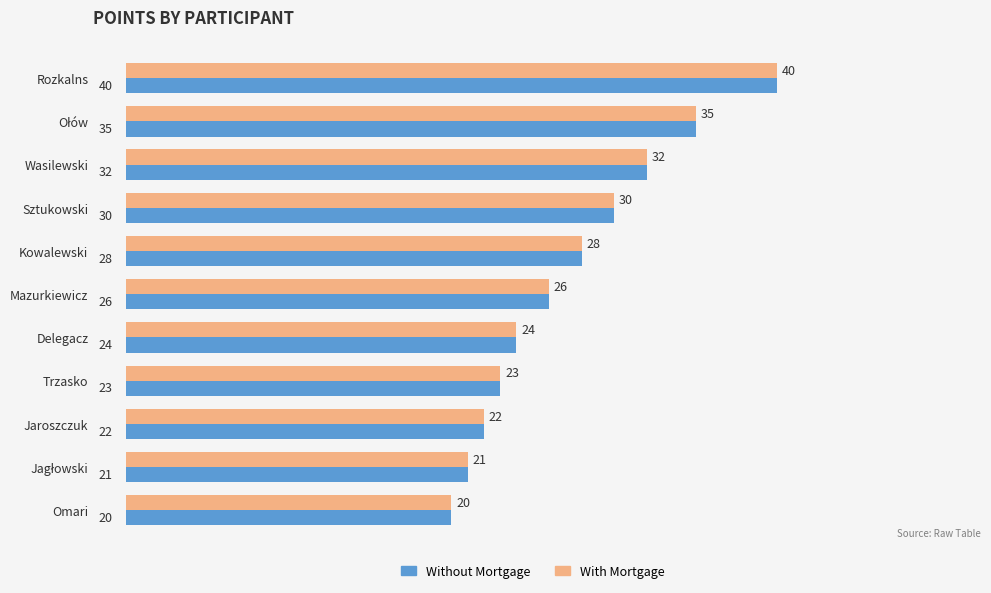

What is the total value across all series at Delegacz?

48